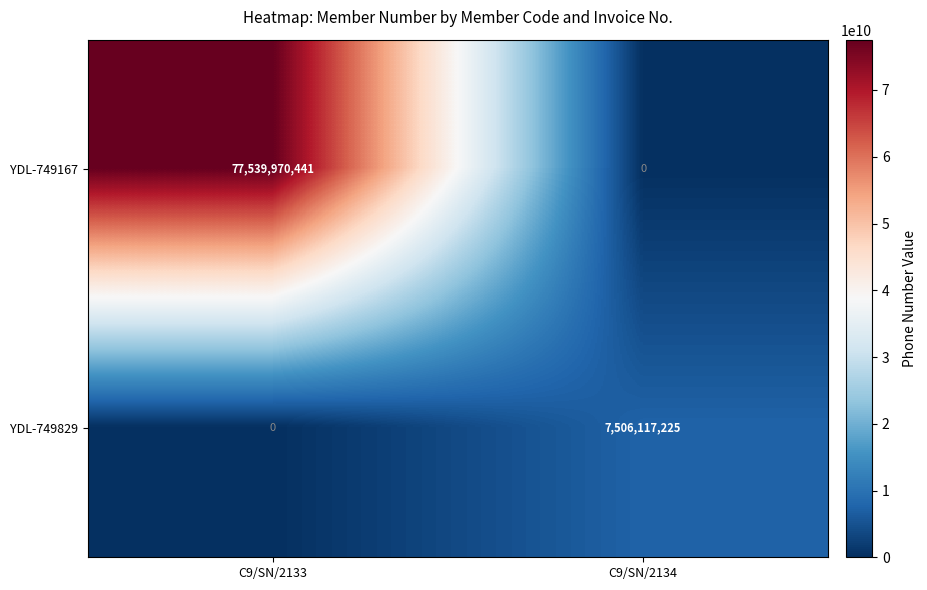

Rank the series by their maximum value, from highest to lowest.

YDL-749167, YDL-749829